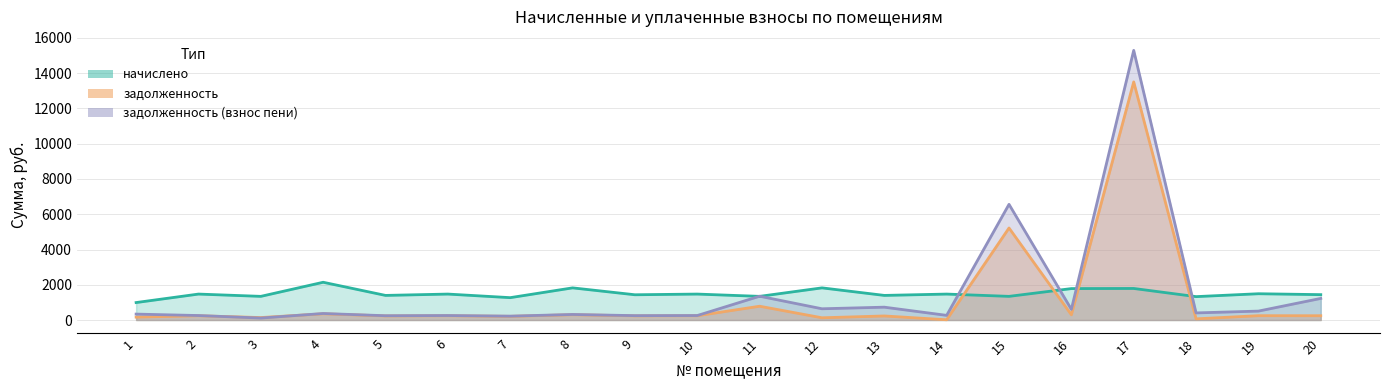

Is it true that задолженность equals 368.4 at 6?

False